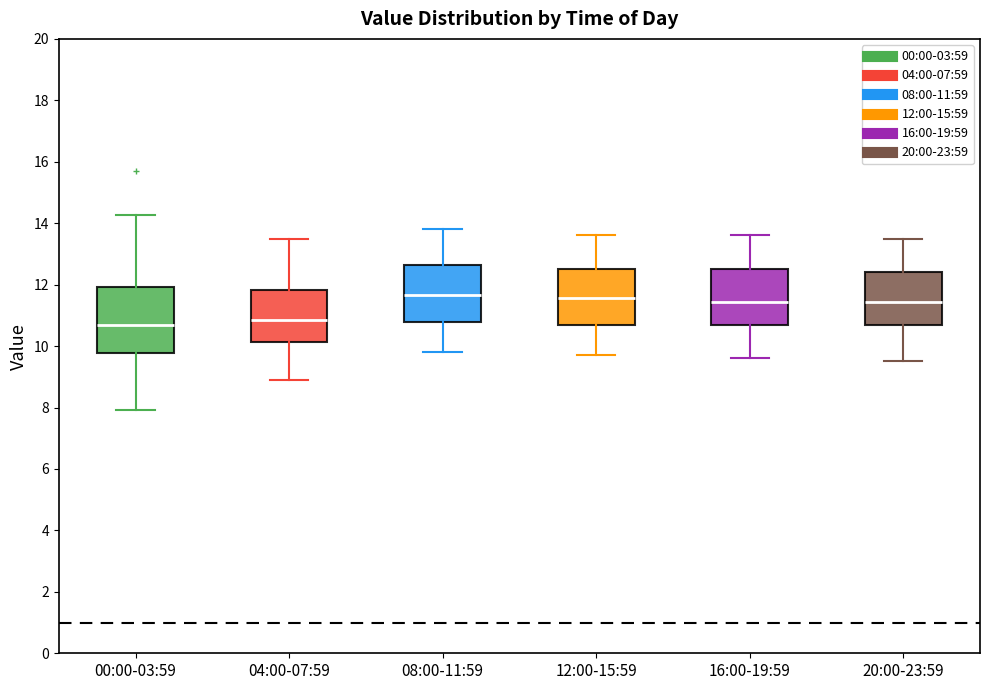

Reading left to right, read every box against the y-axis: the position of its median line, the range the box covers, and the ends of its whiskers. The values are not printed on the chart, so give them approximately, as read against the axis.

00:00-03:59: median 10.6, box 9.8 to 12.0, whiskers 8.0 to 14.2
04:00-07:59: median 10.8, box 10.2 to 11.8, whiskers 9.0 to 13.6
08:00-11:59: median 11.6, box 10.8 to 12.6, whiskers 9.8 to 13.8
12:00-15:59: median 11.6, box 10.6 to 12.6, whiskers 9.8 to 13.6
16:00-19:59: median 11.4, box 10.6 to 12.6, whiskers 9.6 to 13.6
20:00-23:59: median 11.4, box 10.6 to 12.4, whiskers 9.6 to 13.6